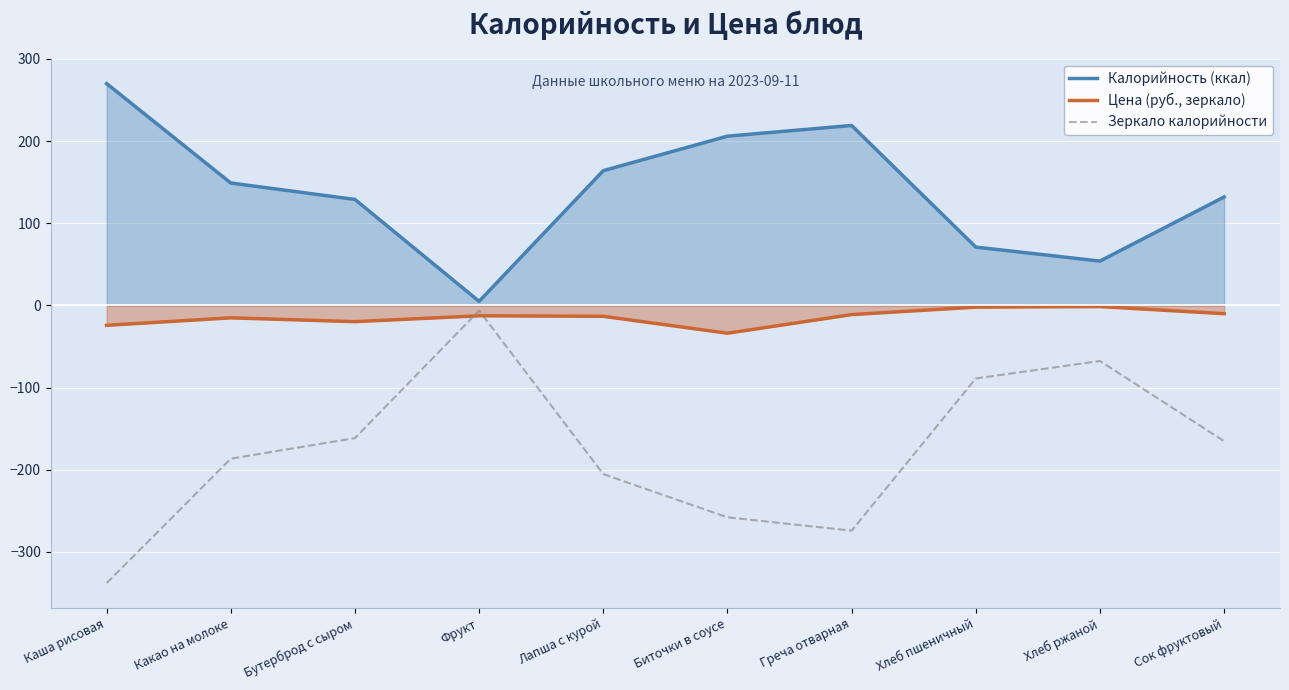

What position from the left is Греча отварная?

7